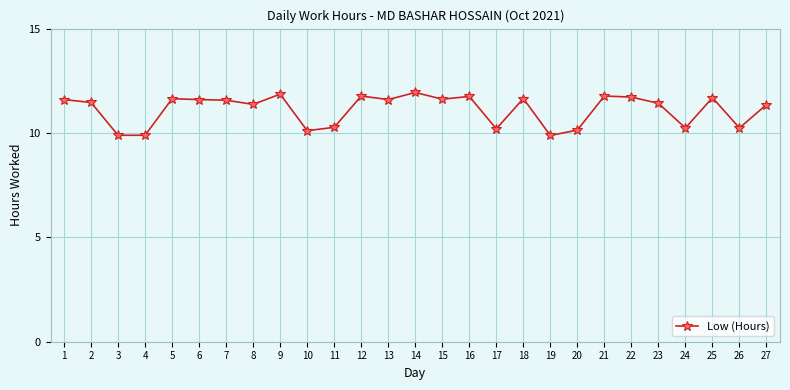

What is the greatest value displayed?

11.9